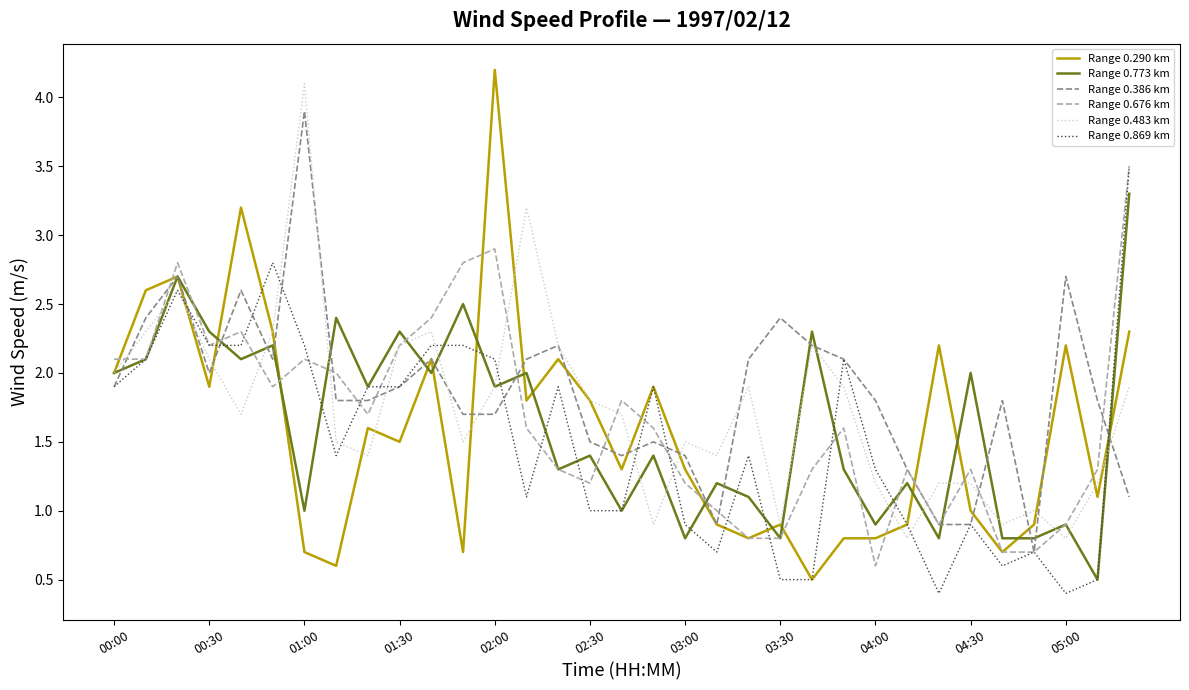

Which series has the widest spread of values?

Range 0.290 km